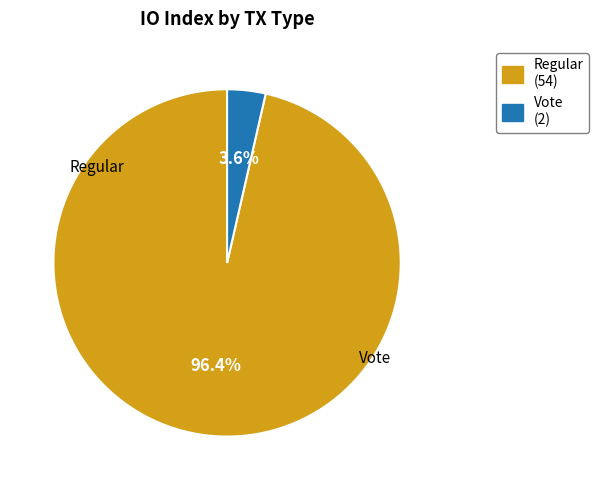

Is there a majority slice in this chart?

Yes